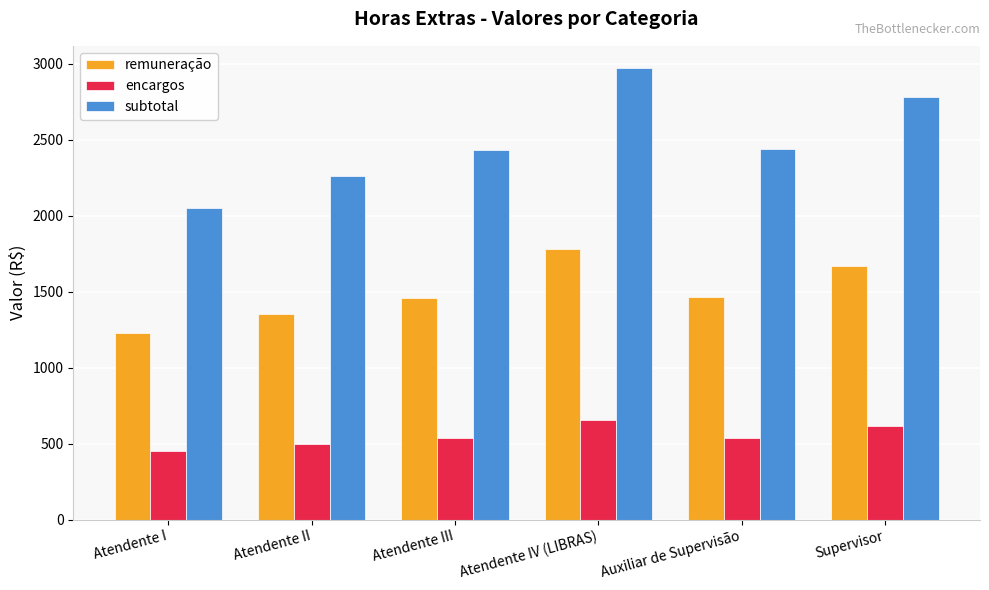

Which category has the highest value in the remuneração series?

Atendente IV (LIBRAS)